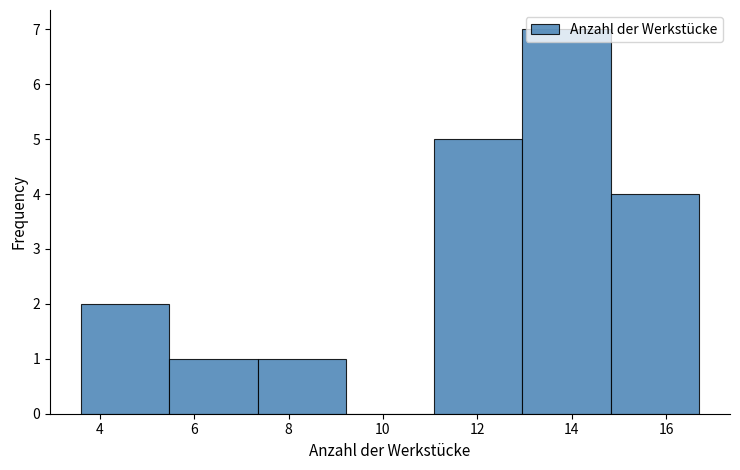

How tall is the bar that spans 13.0 to 14.8 on the x-axis? Neither the bar edges nor the heights are printed on the chart, so give them approximately, as read against the axes.

7